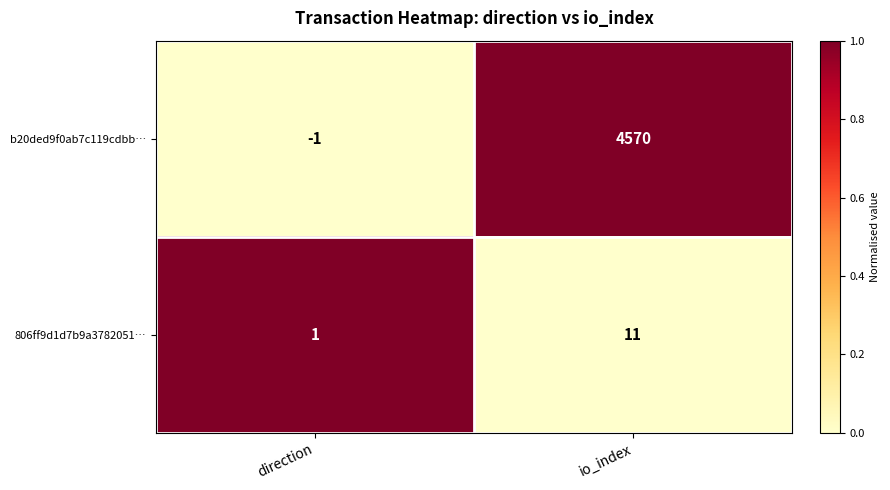

At direction, list the series in order from largest to smallest.

806ff9d1d7b9a3782051…, b20ded9f0ab7c119cdbb…